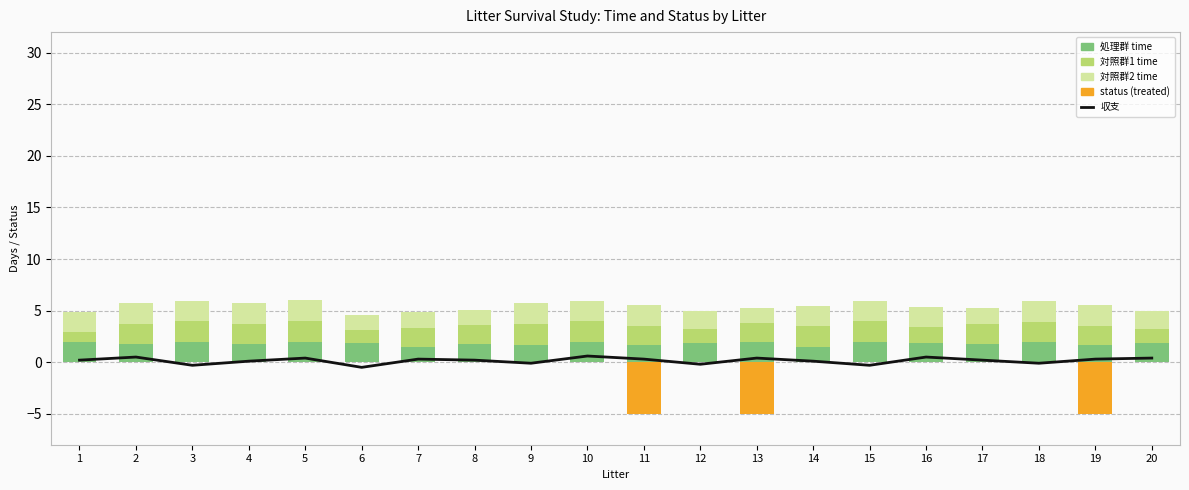

The value of 対照群2 time at 16 is 2.0. True or false?

True